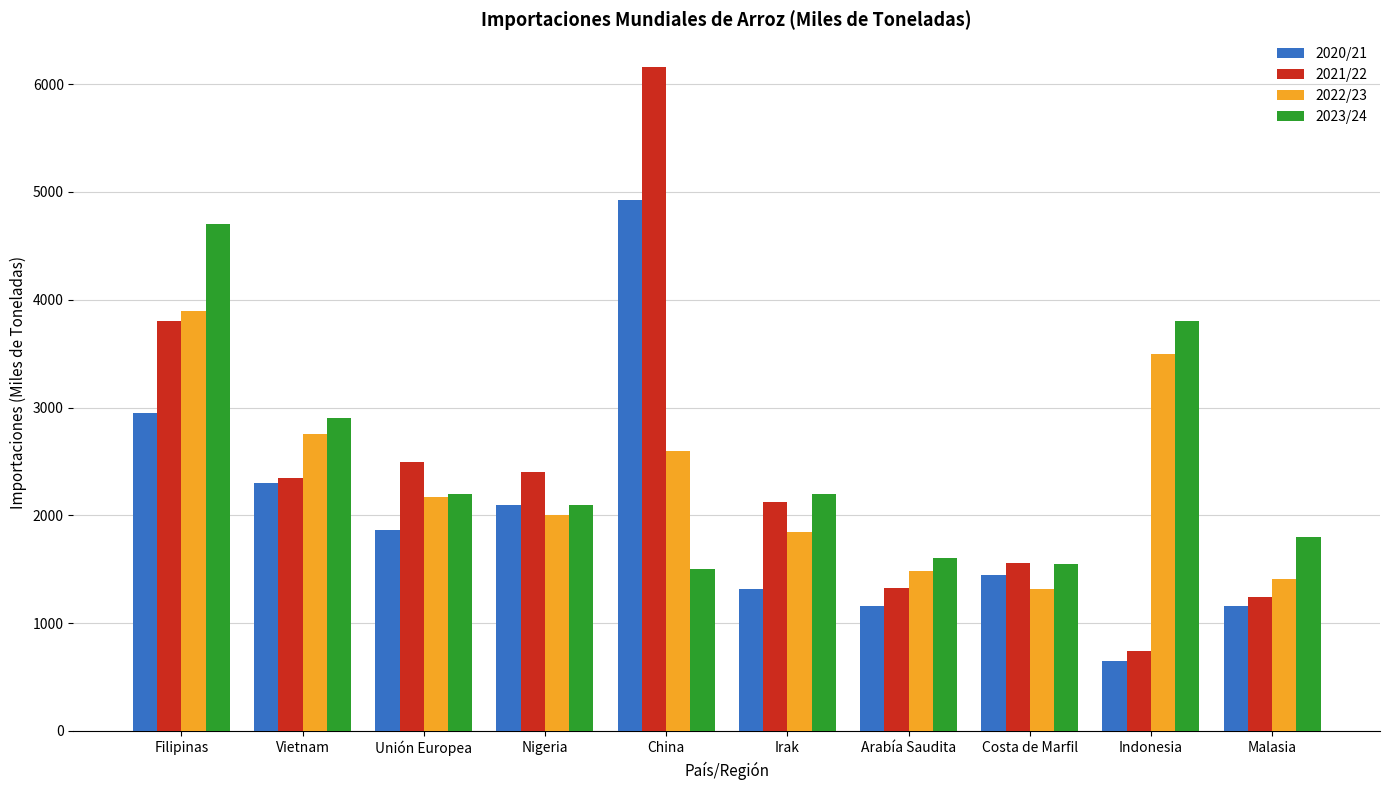

True or false: 2023/24 has a value of 1500 at China.

True